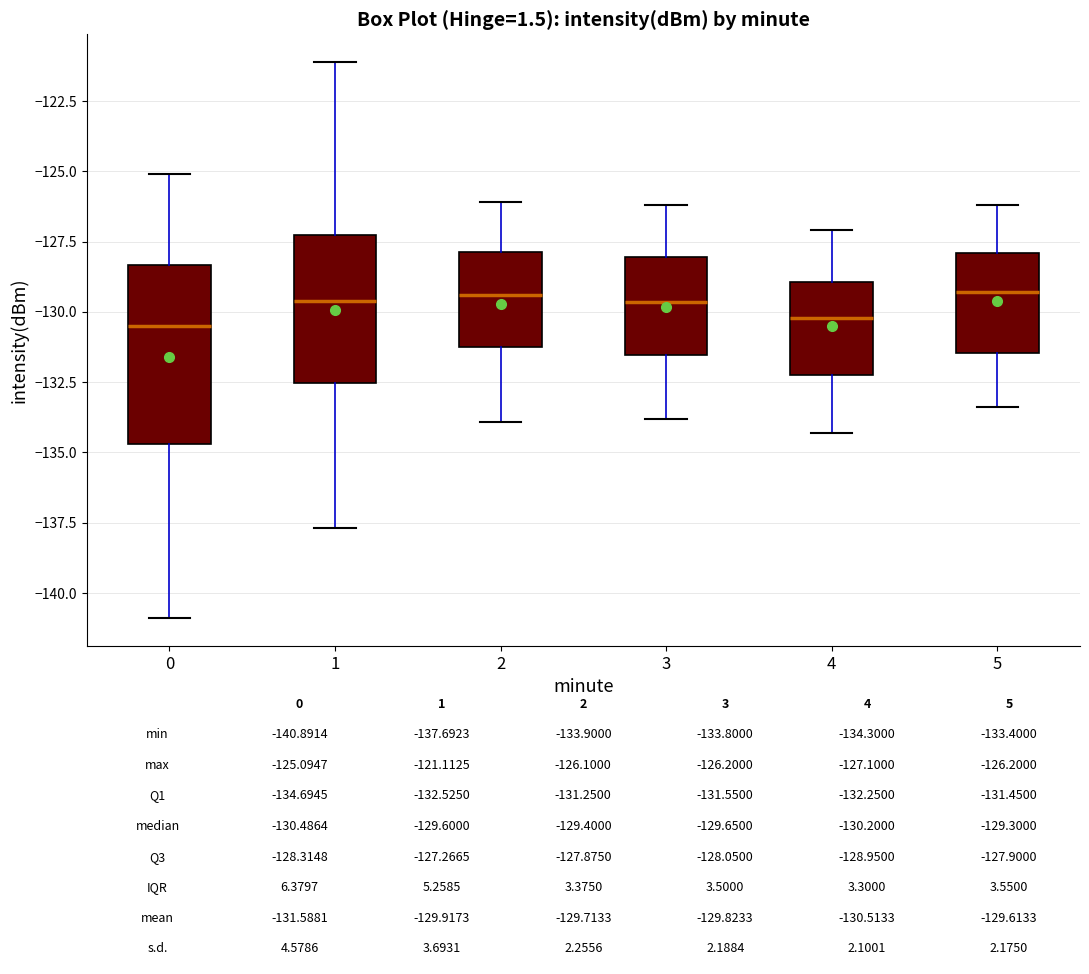

Comparing the boxes themselves (not the whiskers), which one is the tallest?

0